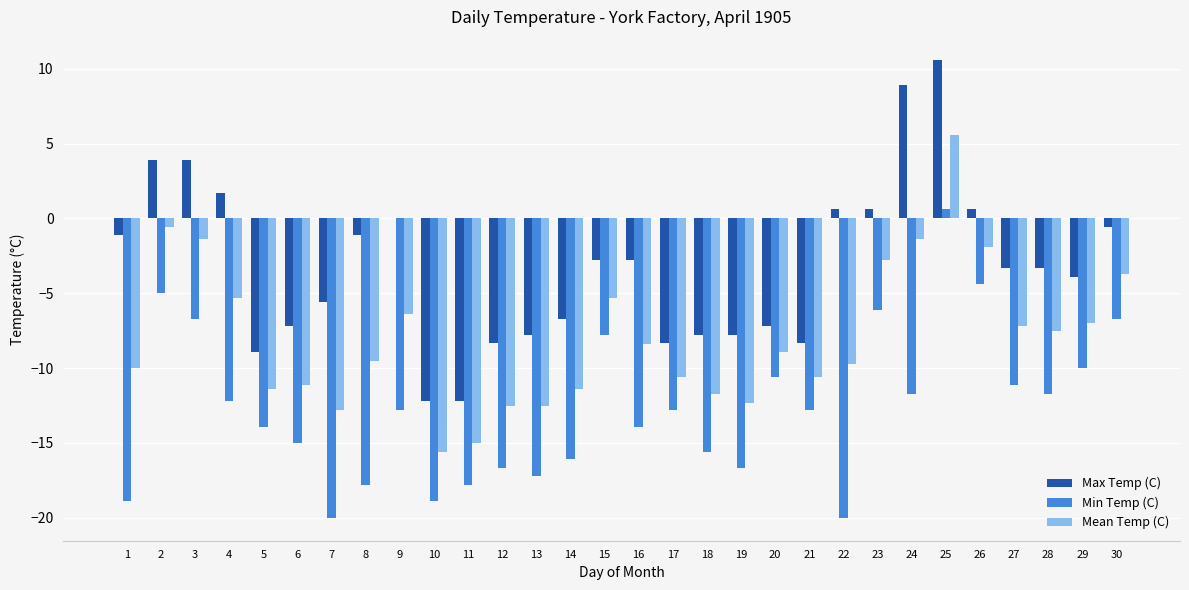

What is the sum of all Max Temp (C) values?

-96.4